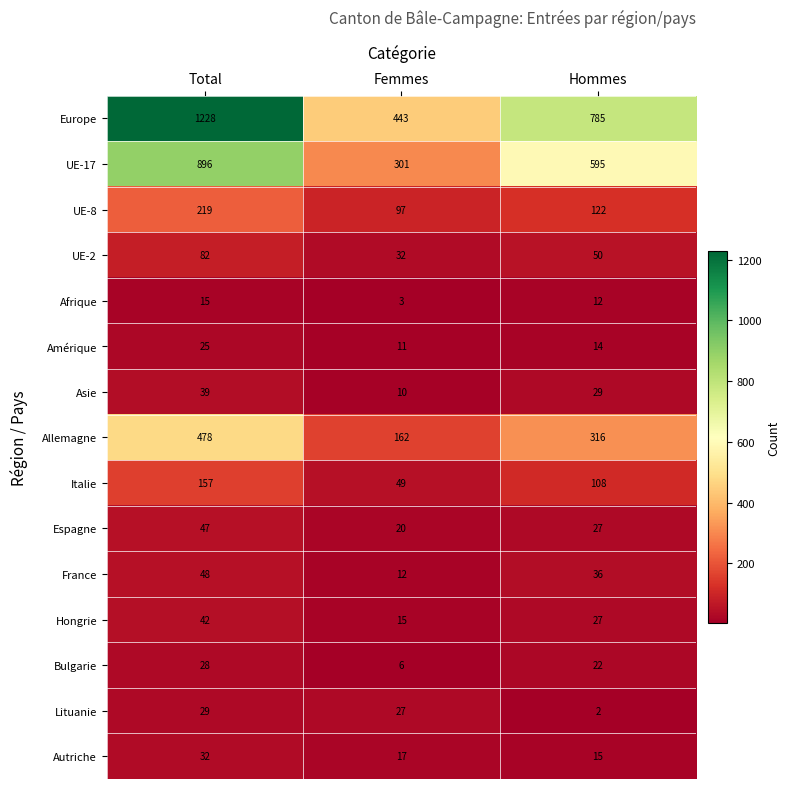

At which category is the sum across all series the highest?

Total